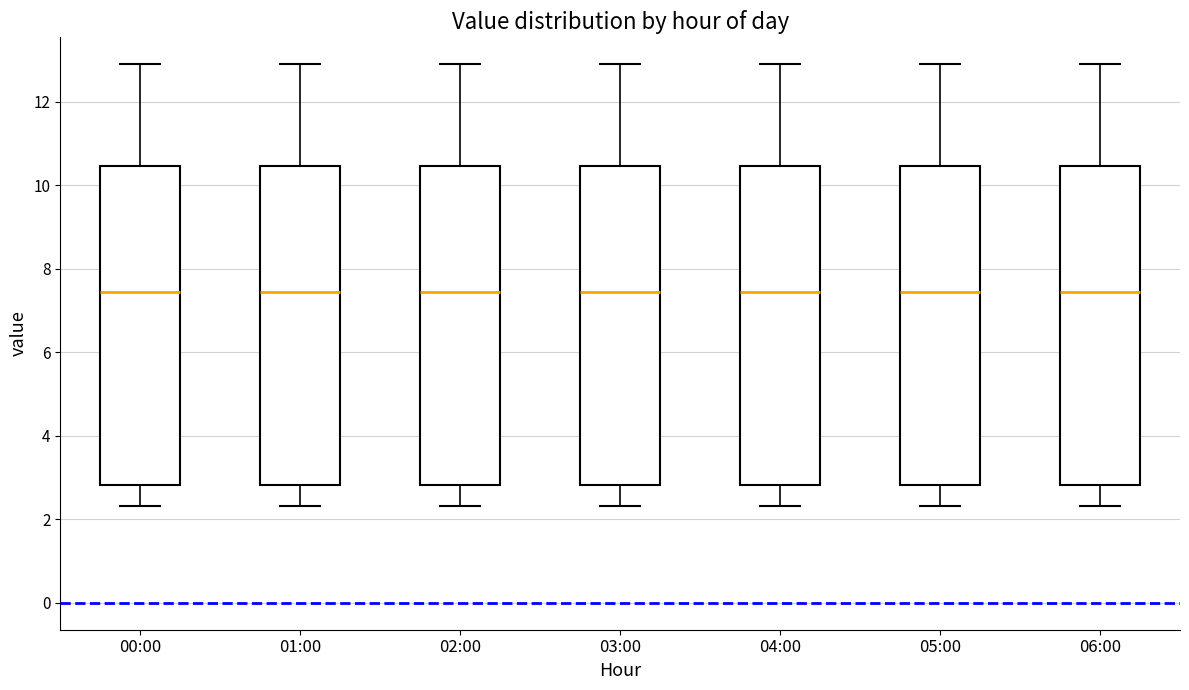

Reading left to right, transcribe this box plot: for each box, give where its median line is, the range the box spans, and where its two whiskers end, as read against the y-axis. The values are not printed on the chart, so give them approximately, as read against the axis.

00:00: median 7.4, box 2.8 to 10.4, whiskers 2.4 to 13.0
01:00: median 7.4, box 2.8 to 10.4, whiskers 2.4 to 13.0
02:00: median 7.4, box 2.8 to 10.4, whiskers 2.4 to 13.0
03:00: median 7.4, box 2.8 to 10.4, whiskers 2.4 to 13.0
04:00: median 7.4, box 2.8 to 10.4, whiskers 2.4 to 13.0
05:00: median 7.4, box 2.8 to 10.4, whiskers 2.4 to 13.0
06:00: median 7.4, box 2.8 to 10.4, whiskers 2.4 to 13.0